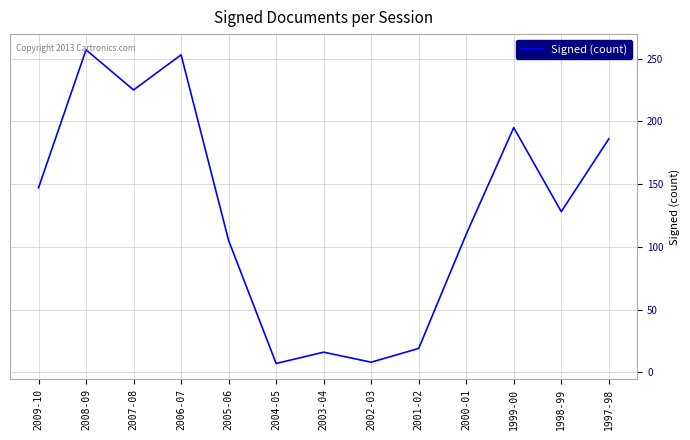

At which label is the value closest to 132?

1998-99